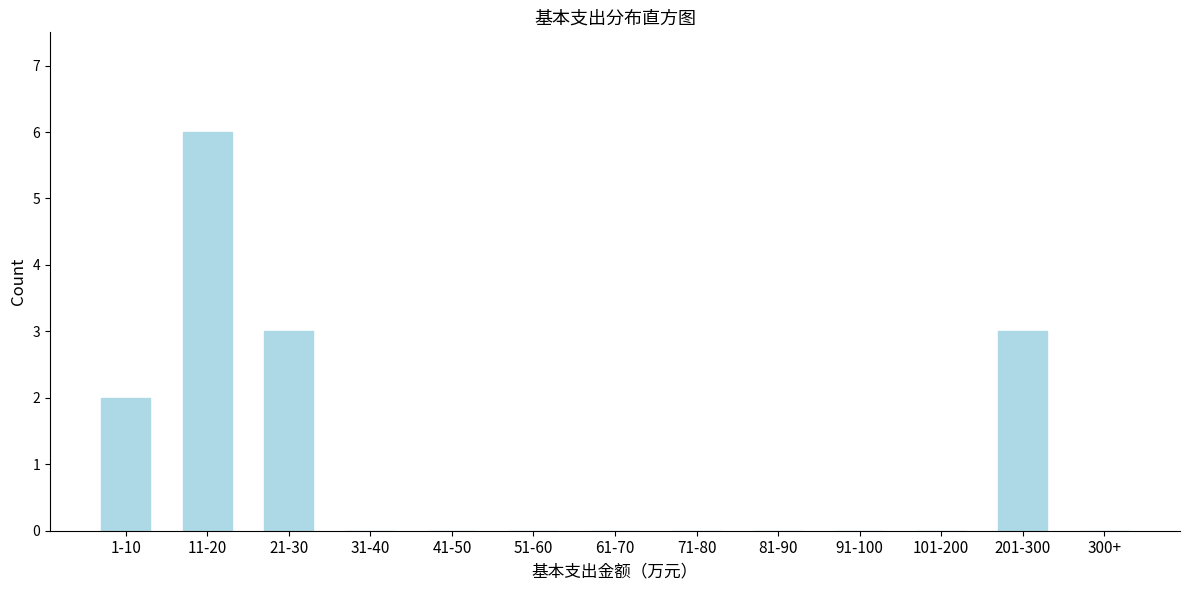

Reading right to left, transcribe all the data shown in this chart.

300+=0	201-300=3	101-200=0	91-100=0	81-90=0	71-80=0	61-70=0	51-60=0	41-50=0	31-40=0	21-30=3	11-20=6	1-10=2